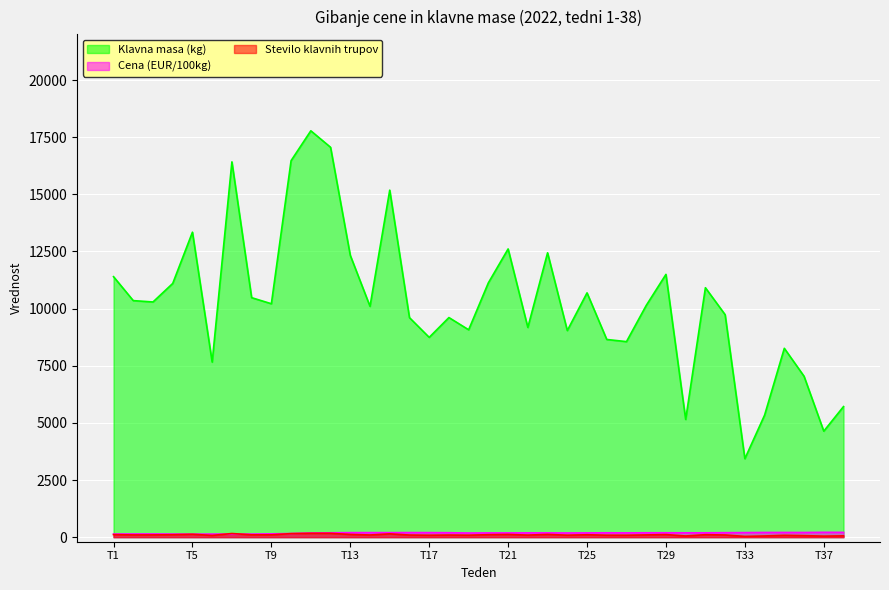

Between 7 and 8, which series saw the biggest shift?

Klavna masa (kg)